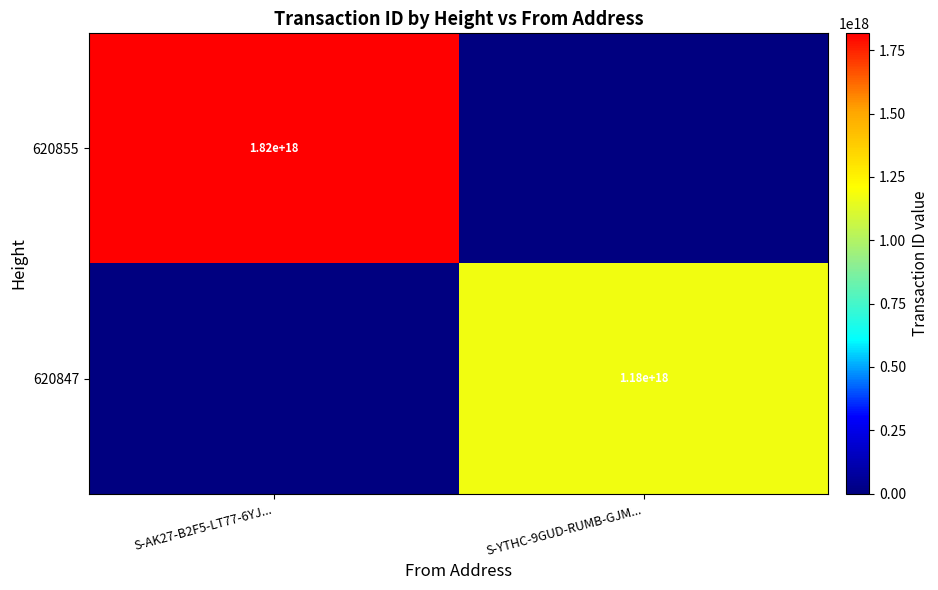

The 620847 series shows 662949360009439616 at S-YTHC-9GUD-RUMB-GJM.... True or false?

False